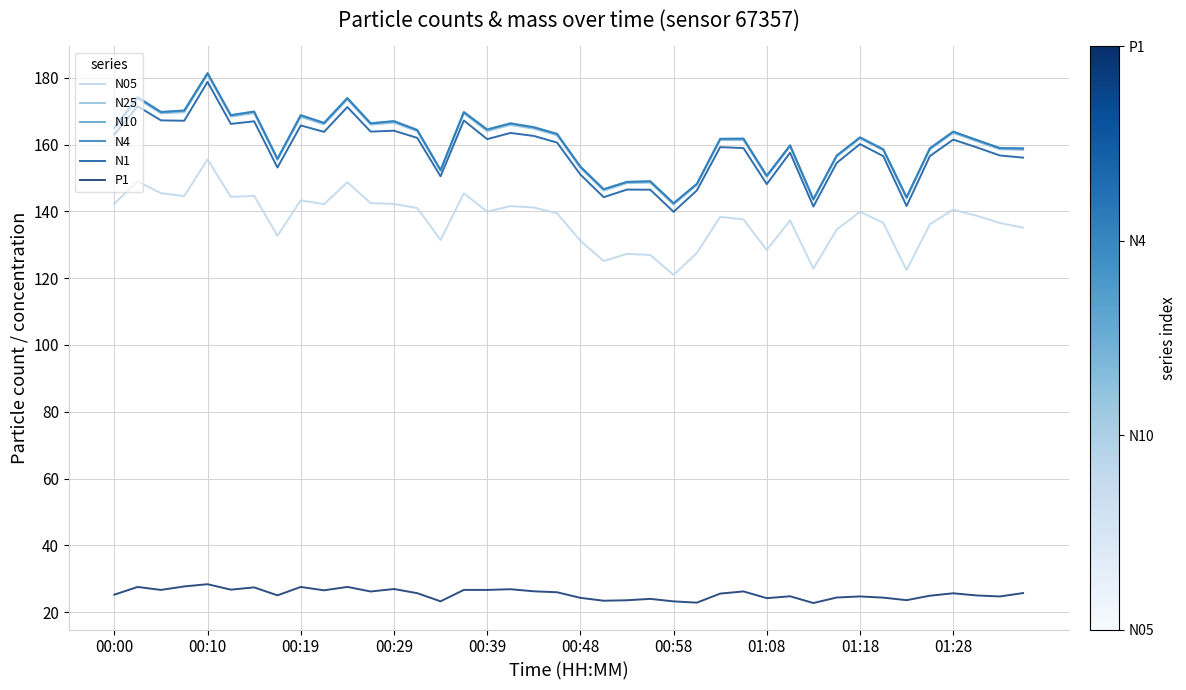

True or false: N4 and N05 cross at least once.

False